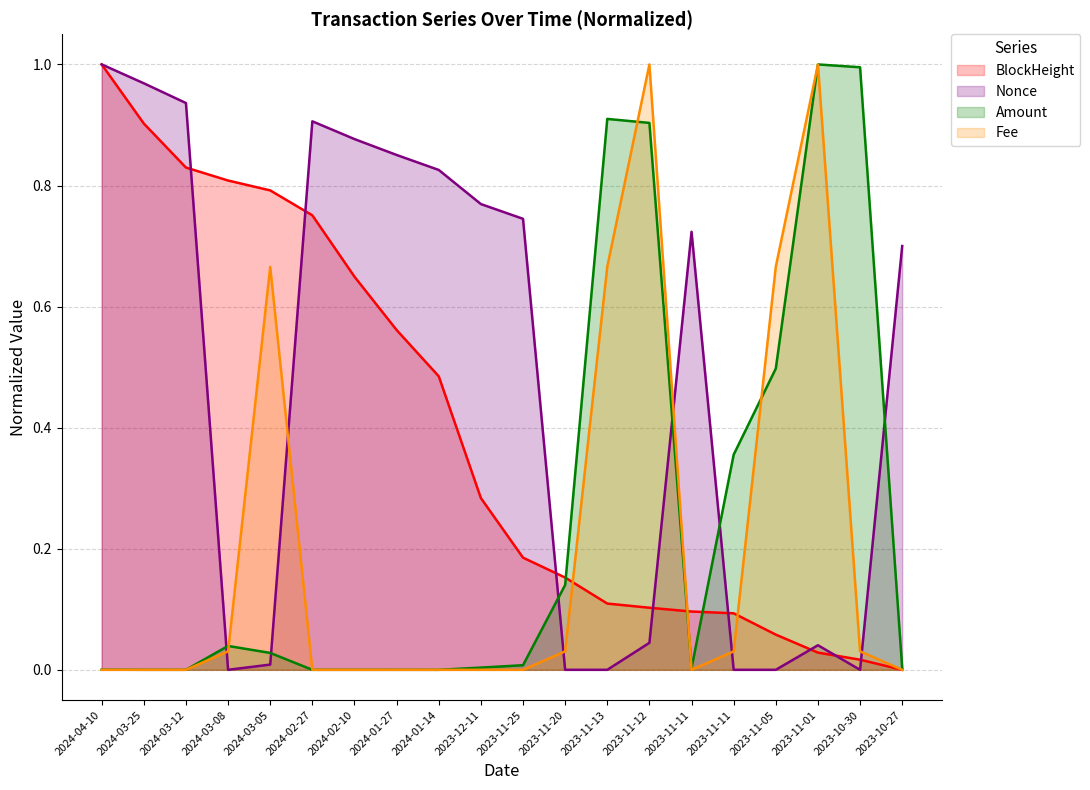

How many intersections are there between BlockHeight and Fee?

3